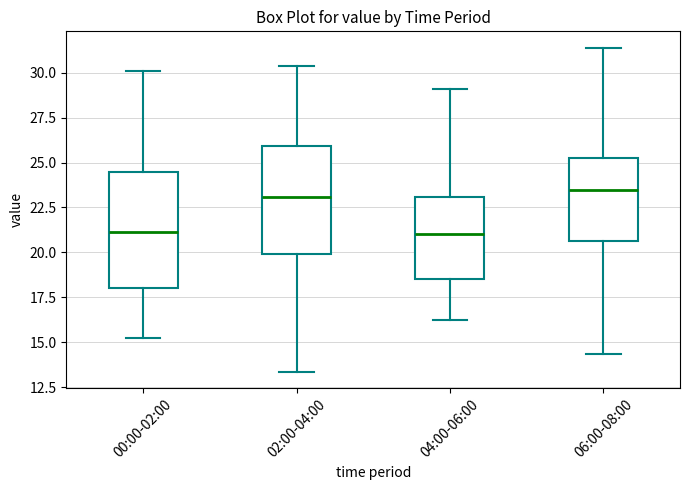

Where does the upper whisker of the box for 06:00-08:00 end on the y-axis? The values are not printed on the chart, so give them approximately, as read against the axis.

31.5